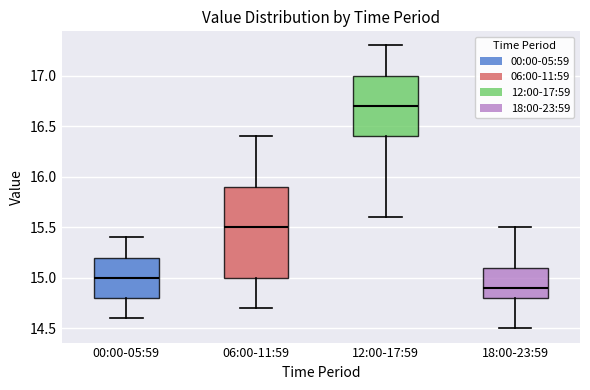

Which box is the tallest, from its lower edge to its upper edge?

06:00-11:59